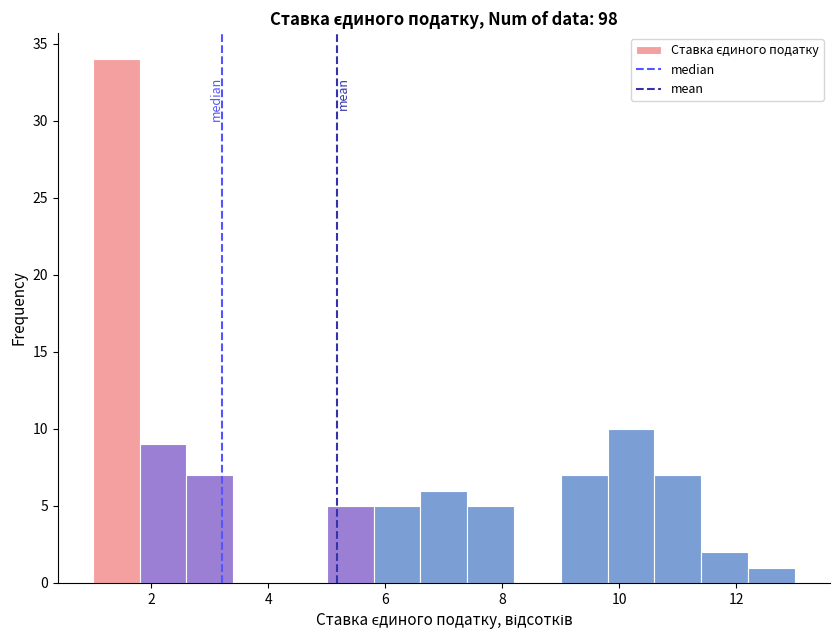

What is the height of the bar covering 5.8 to 6.6 on the x-axis? The values are not printed on the chart, so give them approximately, as read against the axis.

5